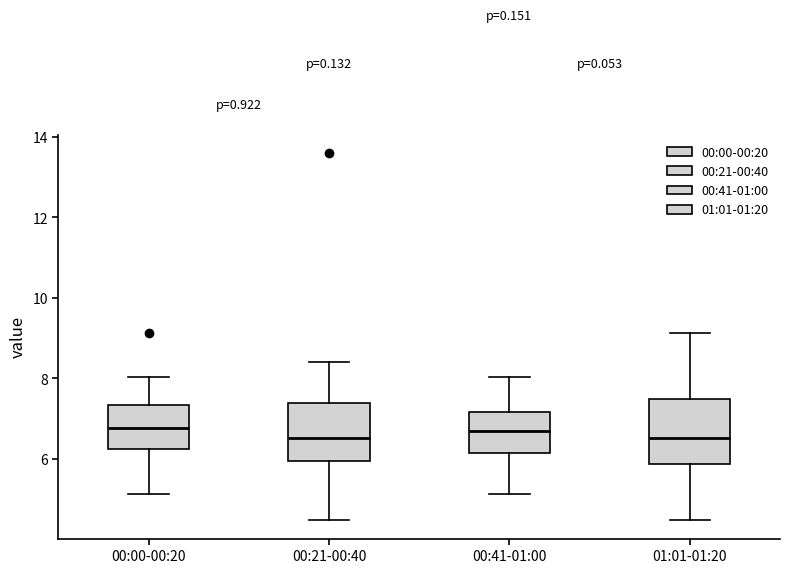

Reading left to right, read every box against the y-axis: the position of its median line, the range the box covers, and the ends of its whiskers. The values are not printed on the chart, so give them approximately, as read against the axis.

00:00-00:20: median 6.8, box 6.2 to 7.4, whiskers 5.2 to 8.0
00:21-00:40: median 6.6, box 6.0 to 7.4, whiskers 4.4 to 8.4
00:41-01:00: median 6.6, box 6.2 to 7.2, whiskers 5.2 to 8.0
01:01-01:20: median 6.6, box 5.8 to 7.4, whiskers 4.4 to 9.2